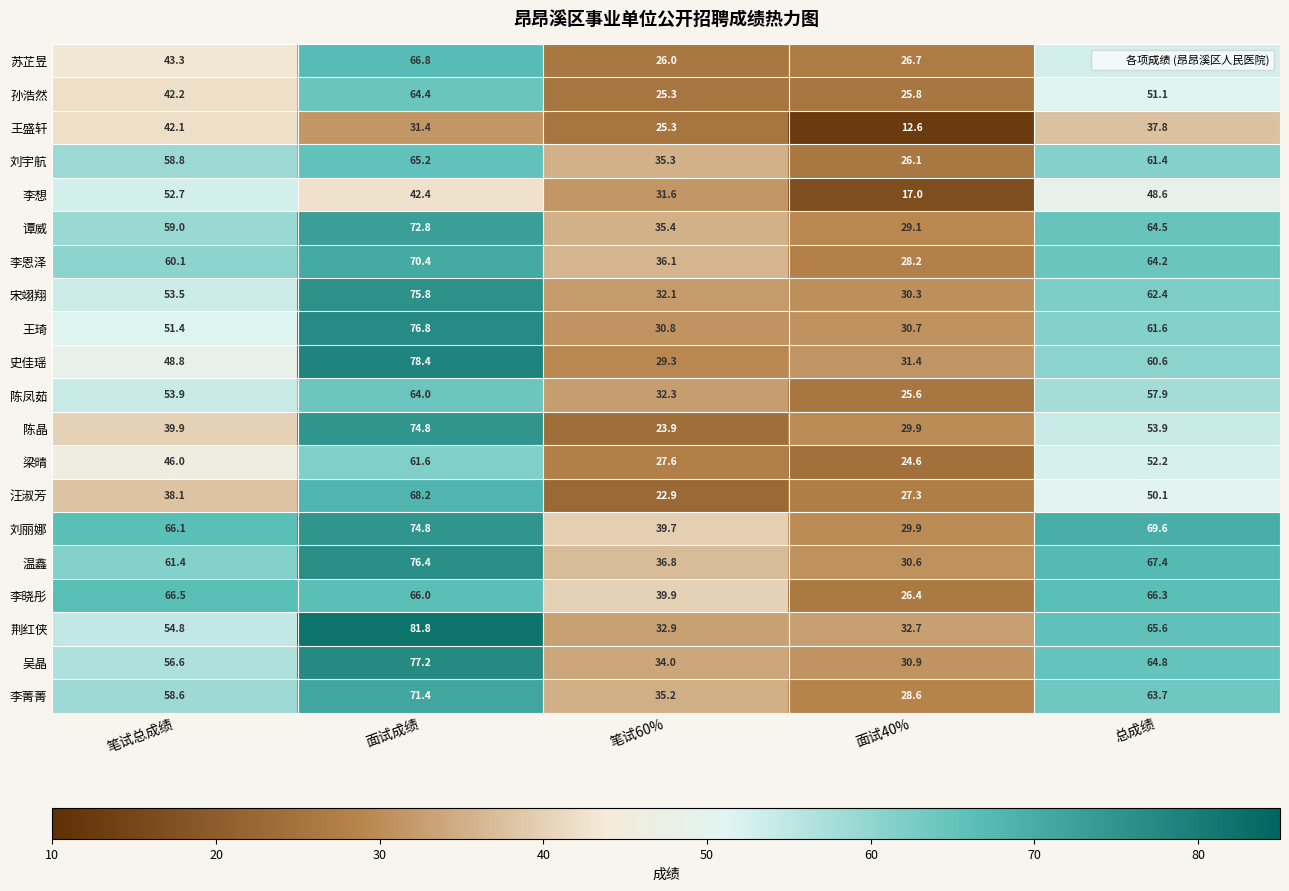

What value does the 陈凤茹 series have at 笔试总成绩?

53.9